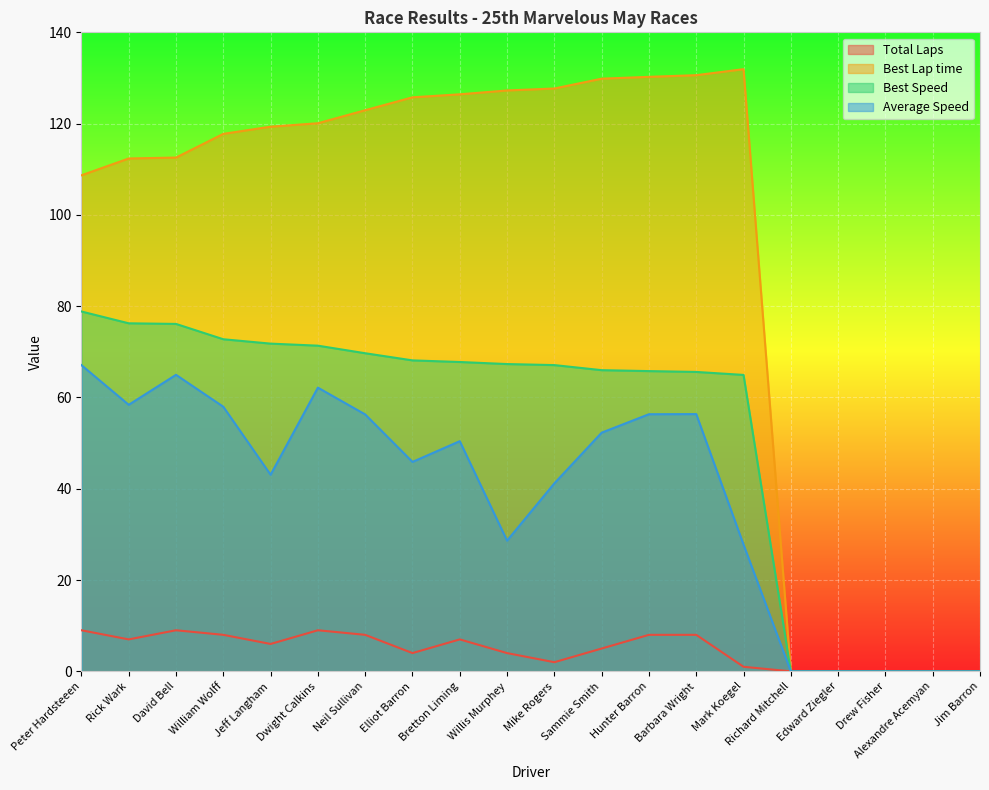

What is the difference between the second highest and second lowest values in the Average Speed series?

65.0